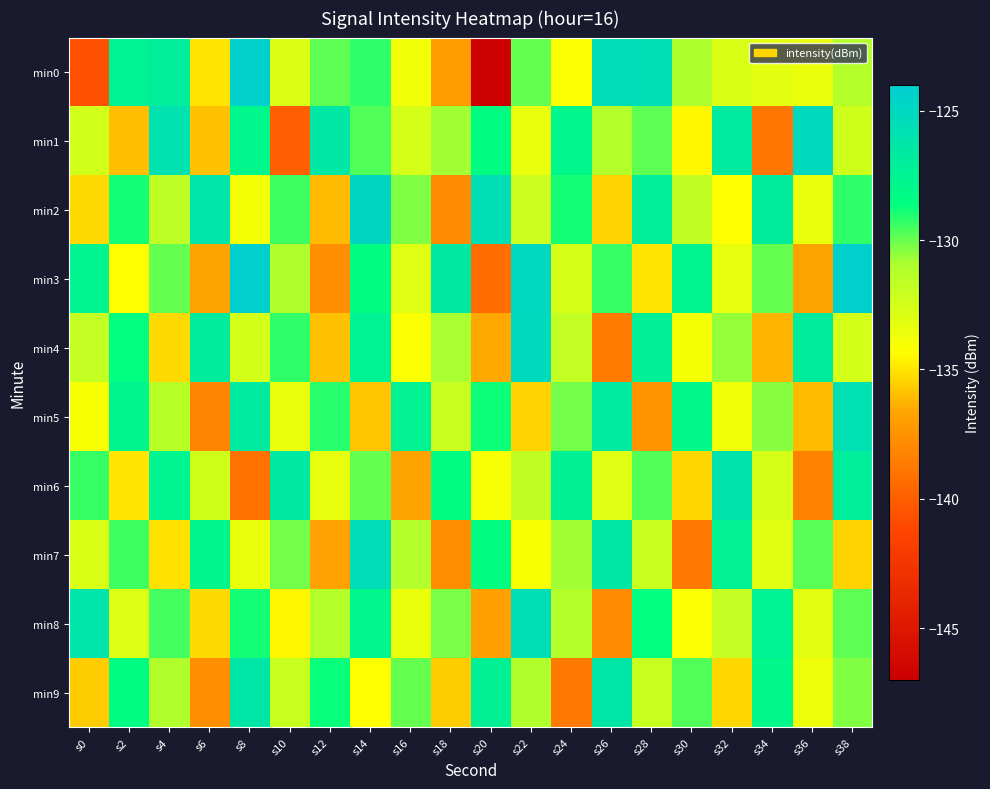

Which series has the widest spread of values?

min0